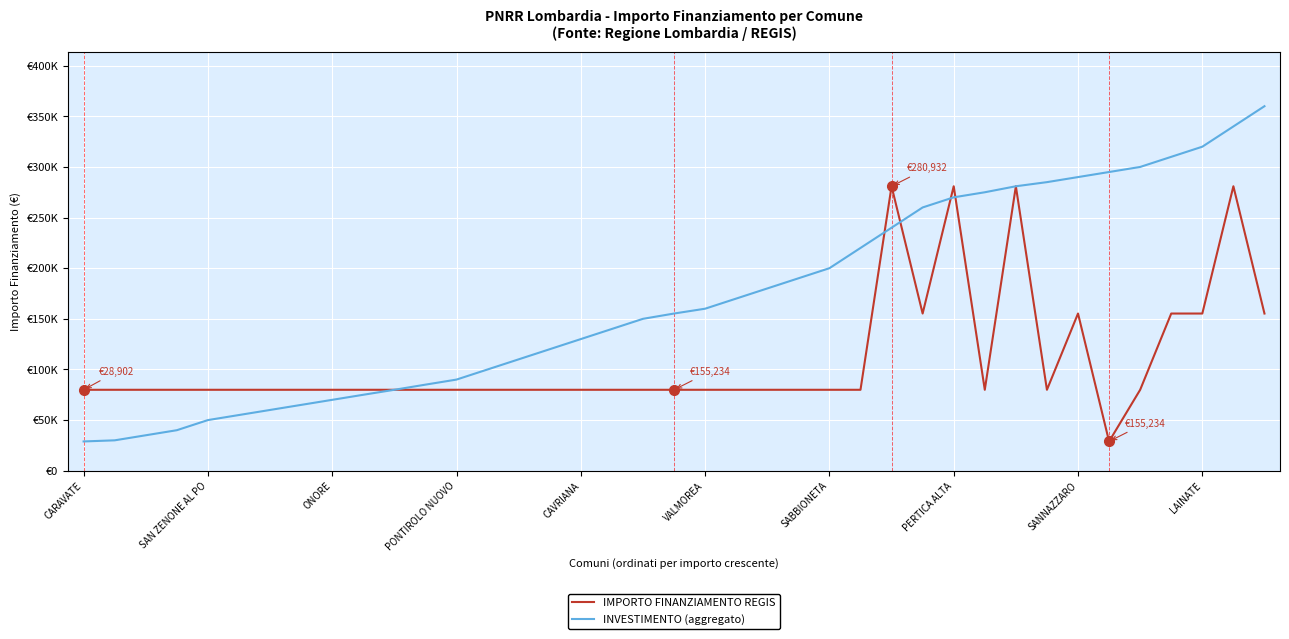

What is the value of the IMPORTO FINANZIAMENTO REGIS point at the 34th from the left?

28902